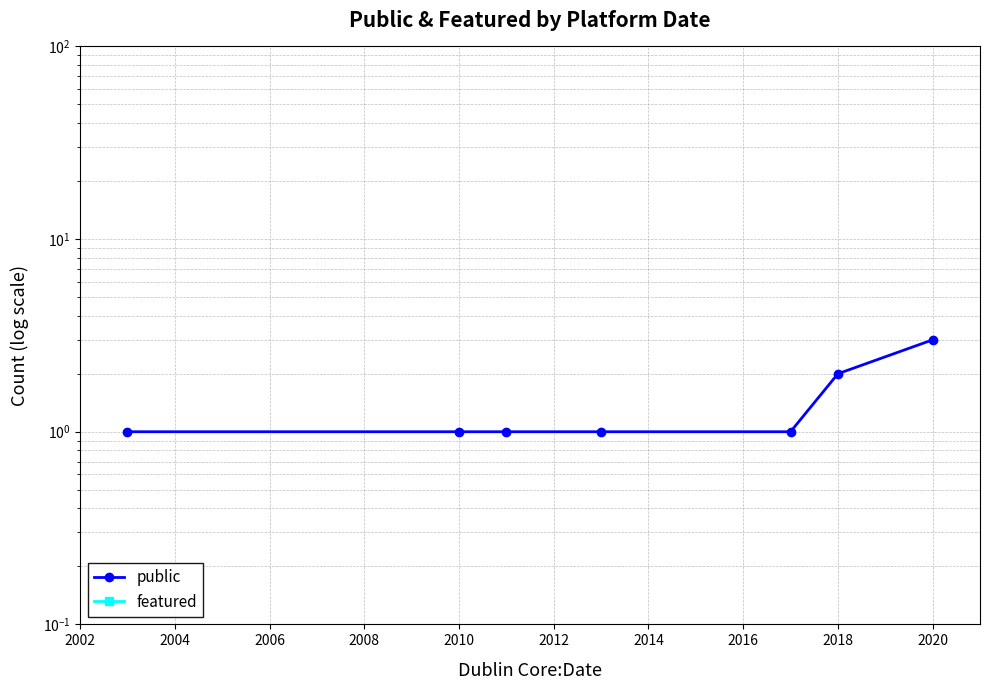

Rank the series at 2006 from lowest to highest value.

featured, public